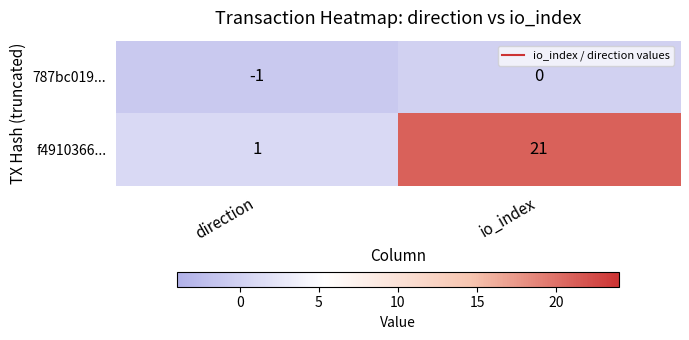

What is the difference between the highest and lowest values at io_index?

21